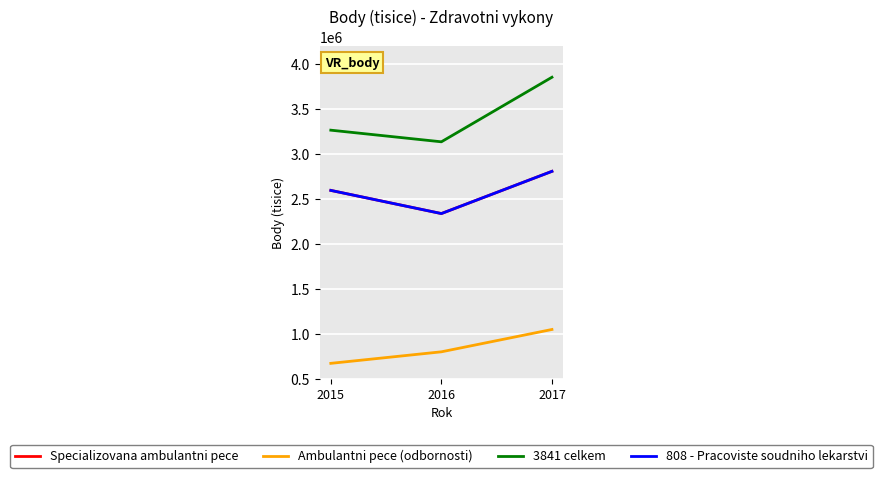

At which label is Specializovana ambulantni pece closest to 2572606?

2015